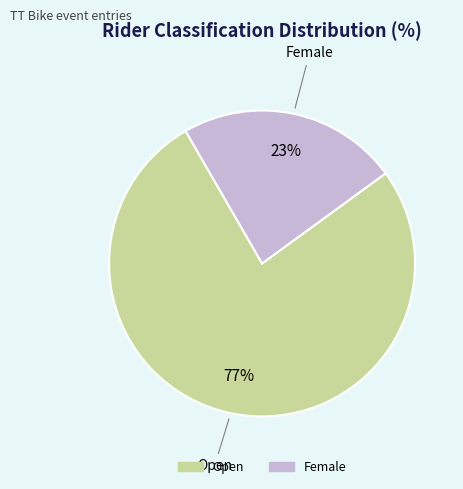

Is it true that Female is 15% of the pie?

False